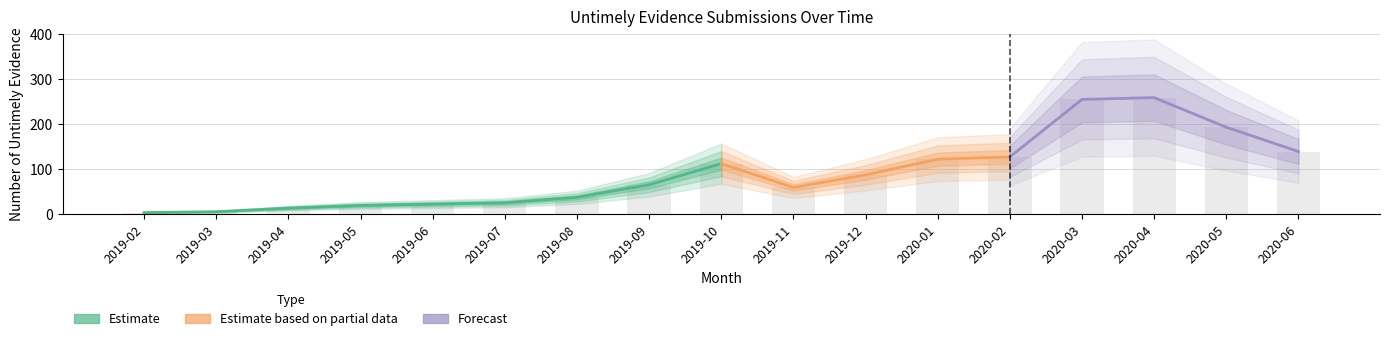

What is the label of the 12th bar from the right?

2019-07